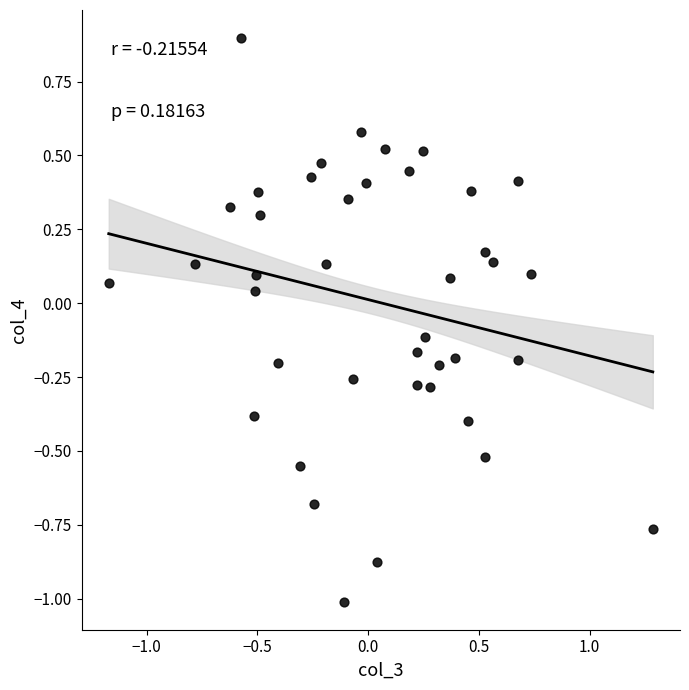

What is the range of Y values (max minus min)?

1.9